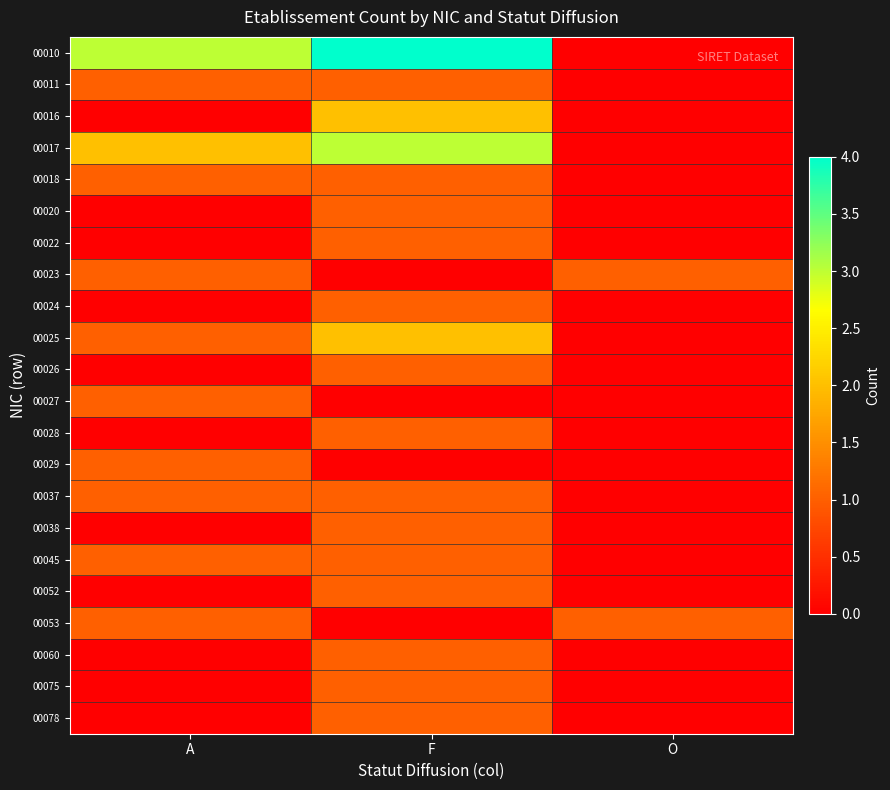

List the series in order of their peak value, highest first.

00010, 00017, 00016, 00025, 00011, 00018, 00020, 00022, 00023, 00024, 00026, 00027, 00028, 00029, 00037, 00038, 00045, 00052, 00053, 00060, 00075, 00078